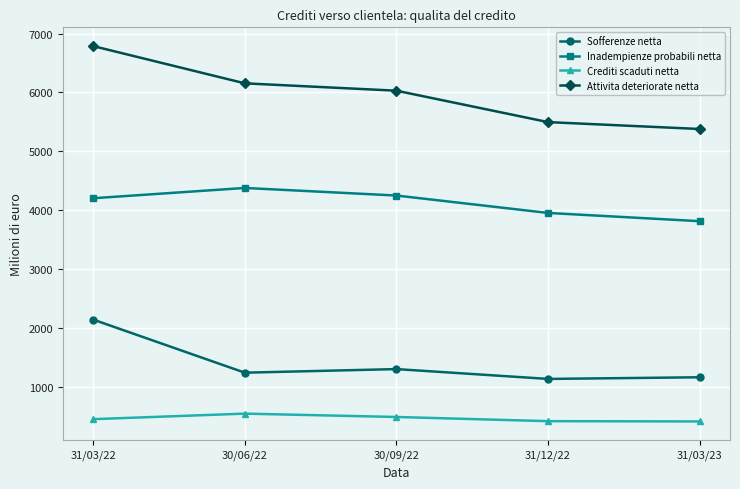

What is the total value across all series at 31/03/23?

10758